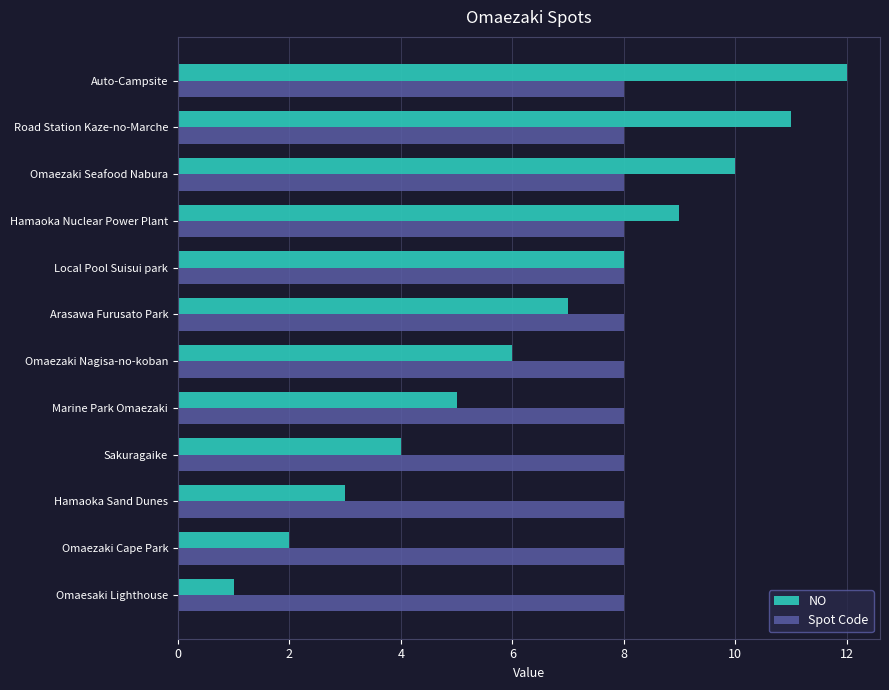

The value of Spot Code at Omaezaki Seafood Nabura is 8. True or false?

True